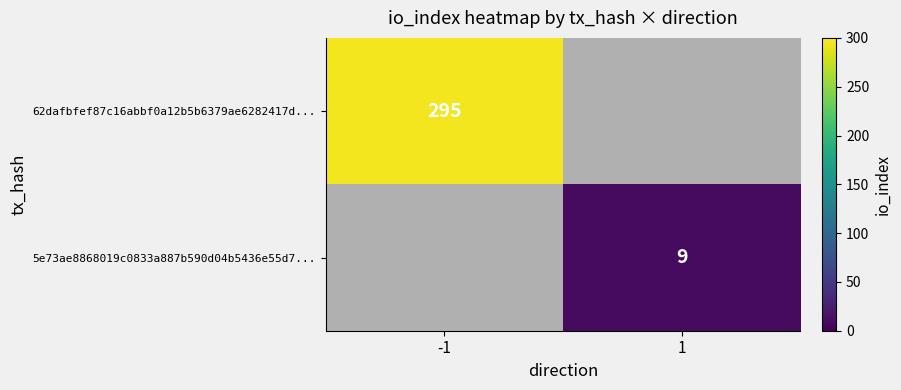

The value of 5e73ae8868019c0833a887b590d04b5436e55d7... at 1 is 12.9. True or false?

False